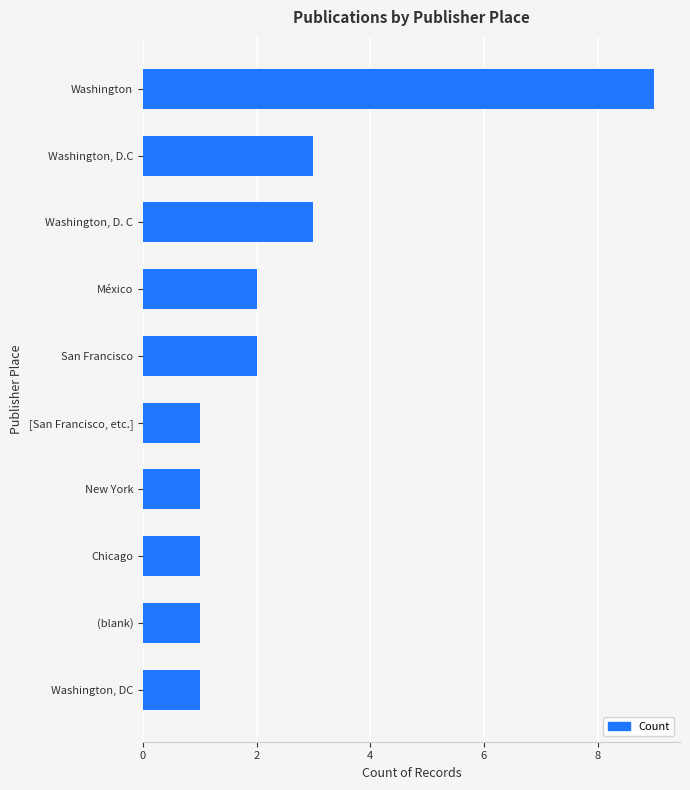

Reading top to bottom, transcribe all the data shown in this chart.

9	3	3	2	2	1	1	1	1	1